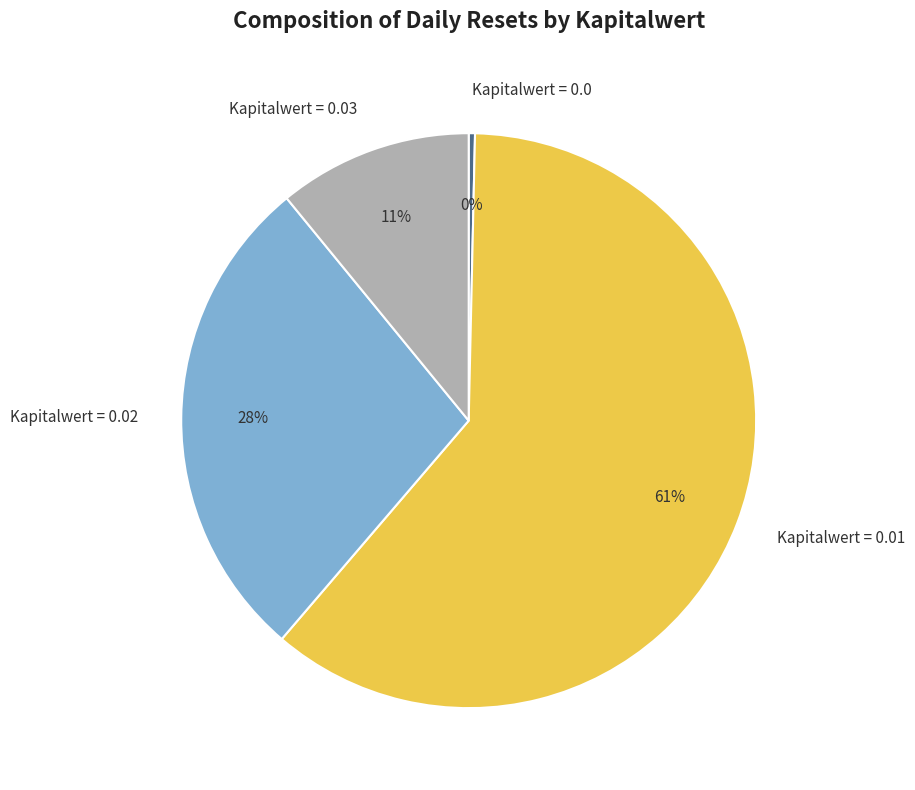

To the nearest percent, what portion does Kapitalwert = 0.01 represent?

61%